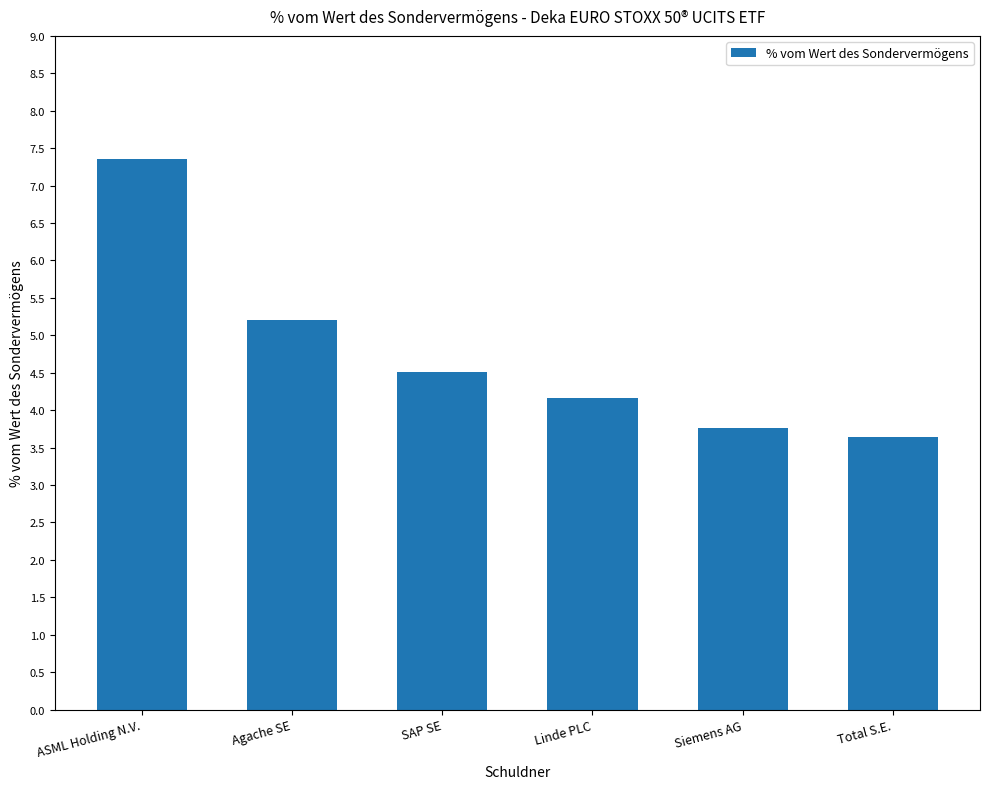

Does the chart contain stacked bars?

No